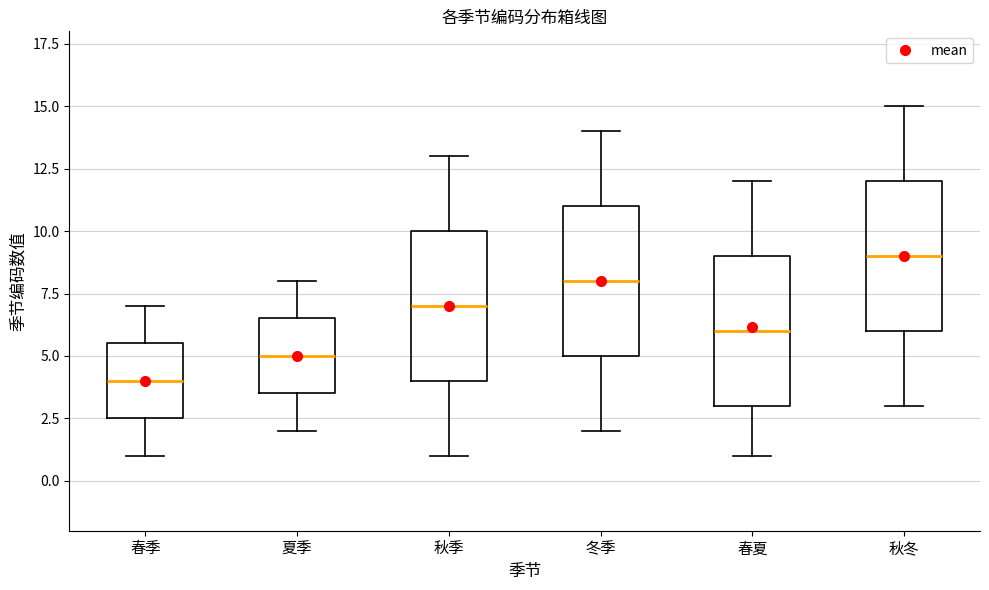

Reading left to right, transcribe this box plot: for each box, give where its median line is, the range the box spans, and where its two whiskers end, as read against the y-axis. The values are not printed on the chart, so give them approximately, as read against the axis.

春季: median 4.0, box 2.5 to 5.5, whiskers 1.0 to 7.0
夏季: median 5.0, box 3.5 to 6.5, whiskers 2.0 to 8.0
秋季: median 7.0, box 4.0 to 10.0, whiskers 1.0 to 13.0
冬季: median 8.0, box 5.0 to 11.0, whiskers 2.0 to 14.0
春夏: median 6.0, box 3.0 to 9.0, whiskers 1.0 to 12.0
秋冬: median 9.0, box 6.0 to 12.0, whiskers 3.0 to 15.0